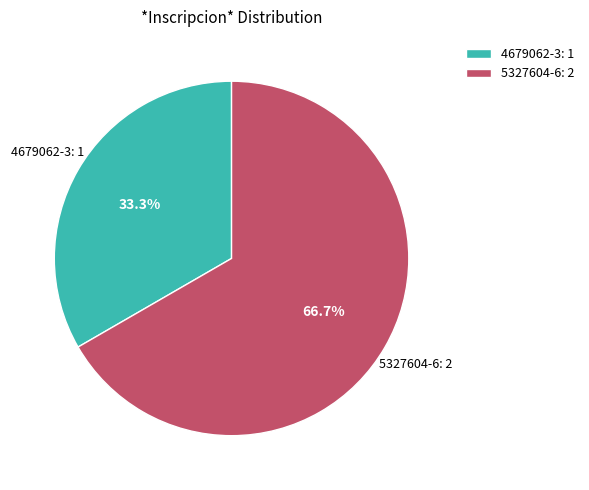

Is it true that 4679062-3 is 33% of the pie?

True